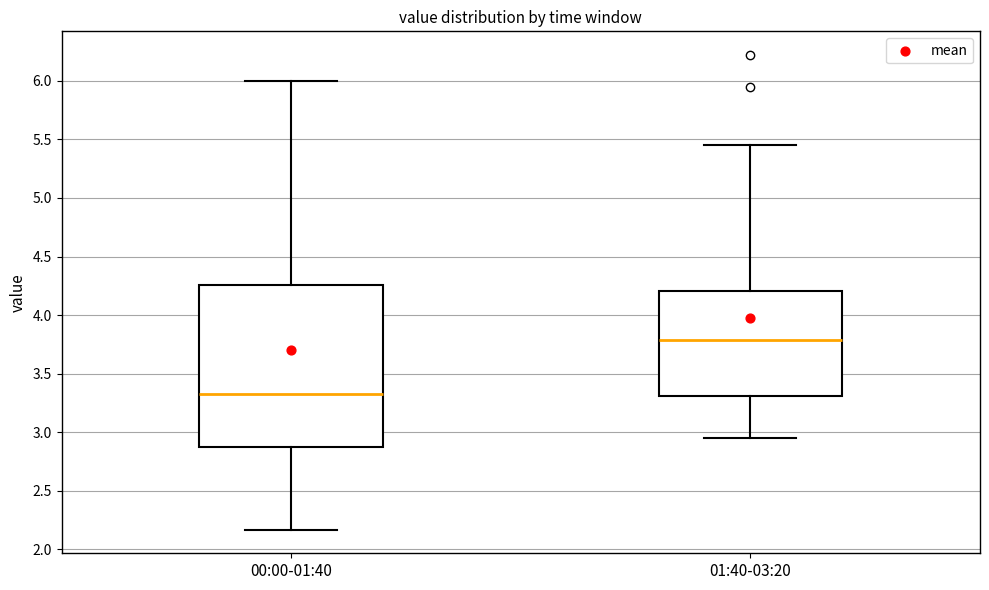

Where is the upper edge of the box for 01:40-03:20 on the y-axis? The values are not printed on the chart, so give them approximately, as read against the axis.

4.20